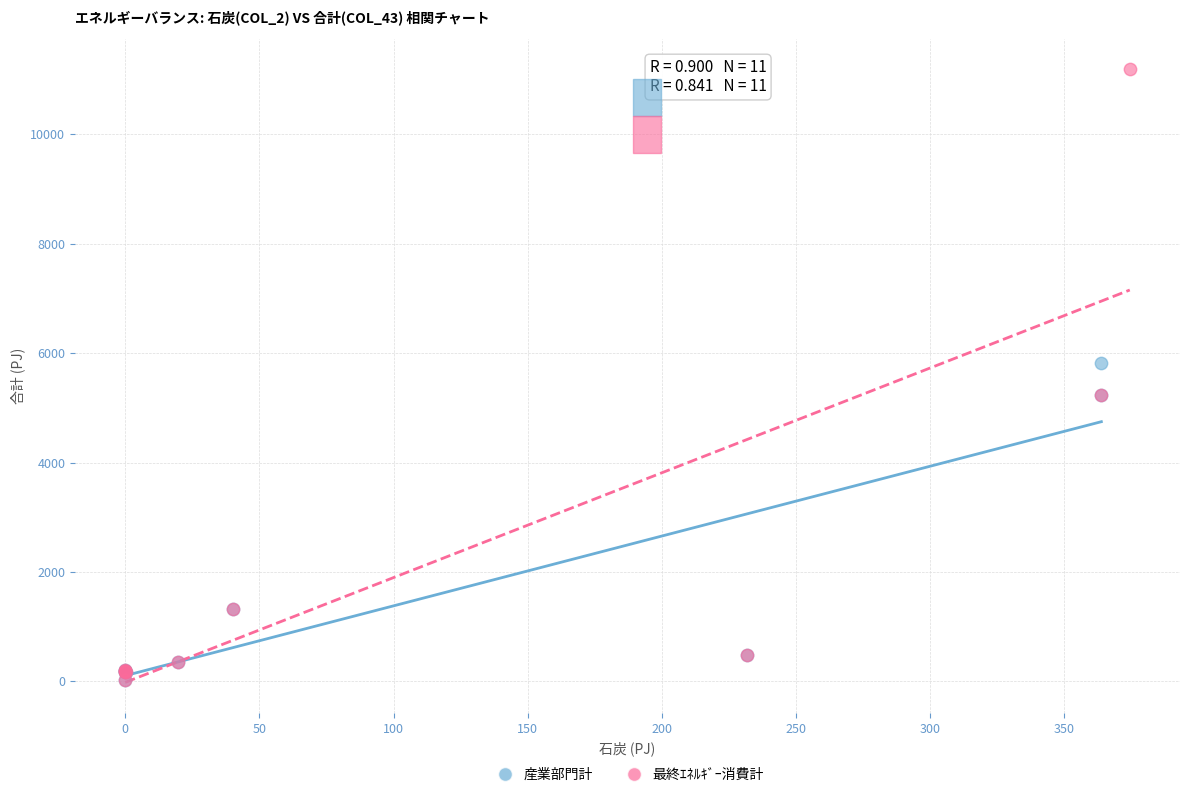

Which series has the widest spread of Y values?

最終ｴﾈﾙｷﾞｰ消費計